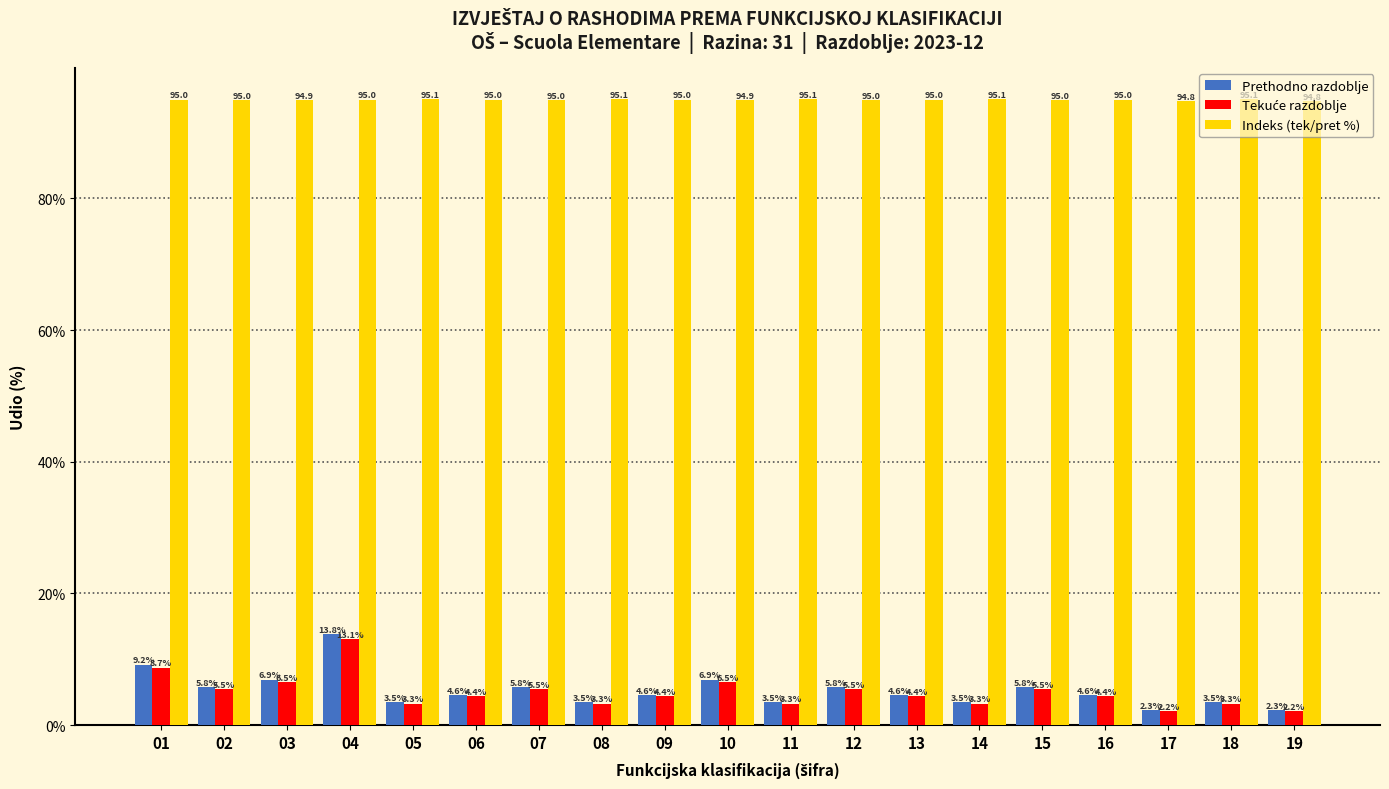

Read the Prethodno razdoblje value at 15.

5.8